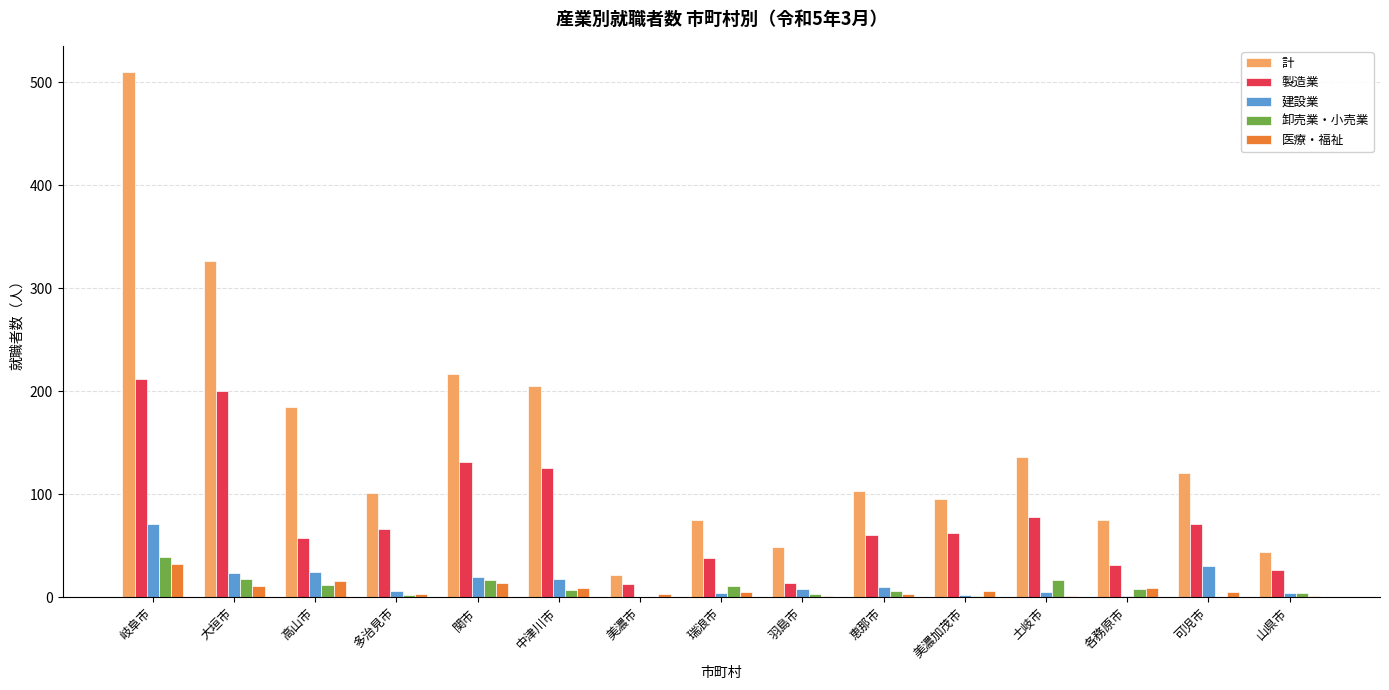

Where is 計 nearest to the value 266?

関市